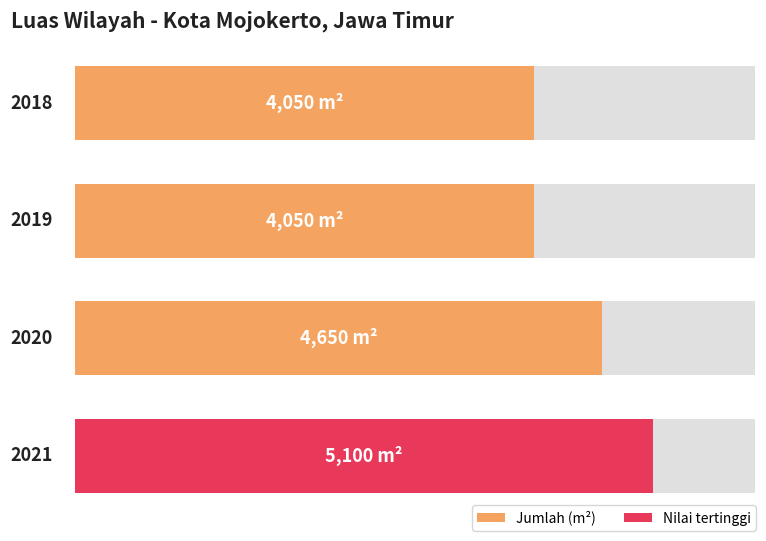

Rank the categories by value from highest to lowest.

2021, 2020, 2018, 2019